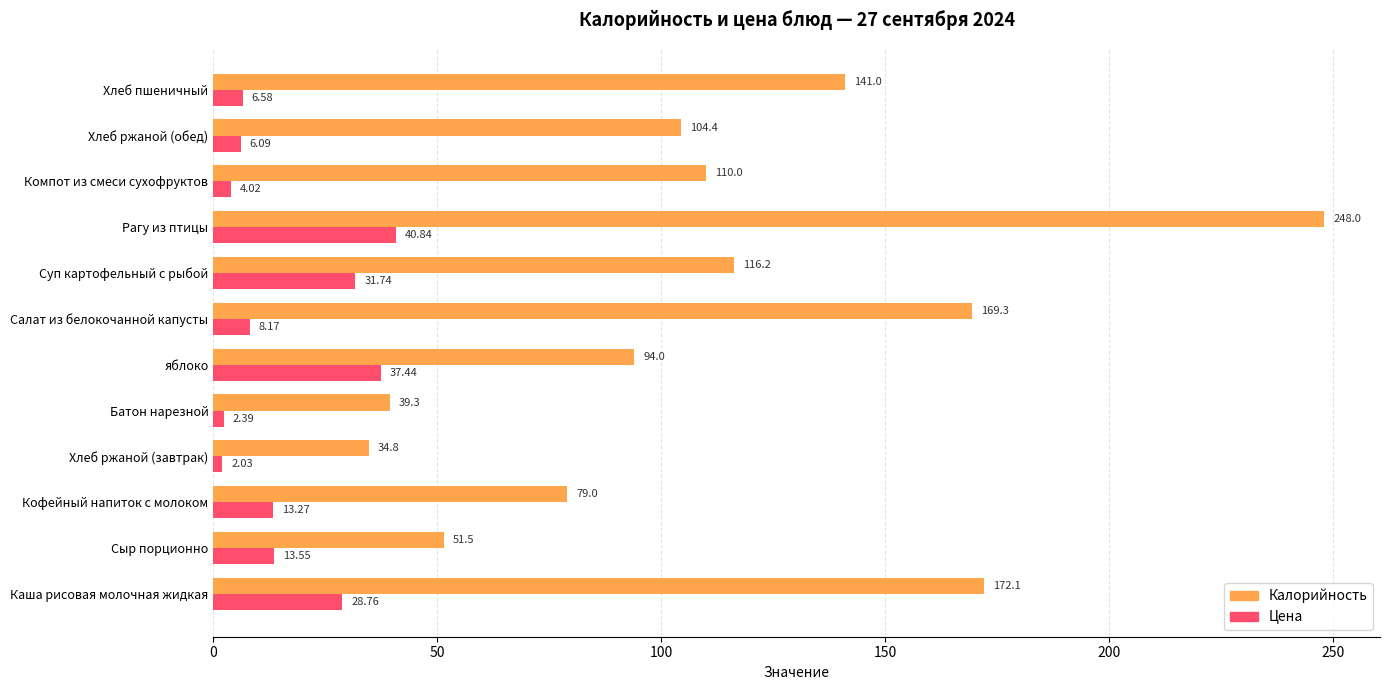

What are all the series names shown in the legend?

Калорийность, Цена